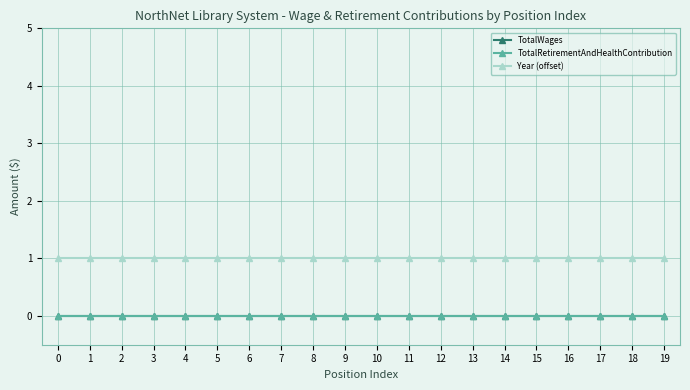

The TotalWages series shows 0 at 15. True or false?

True